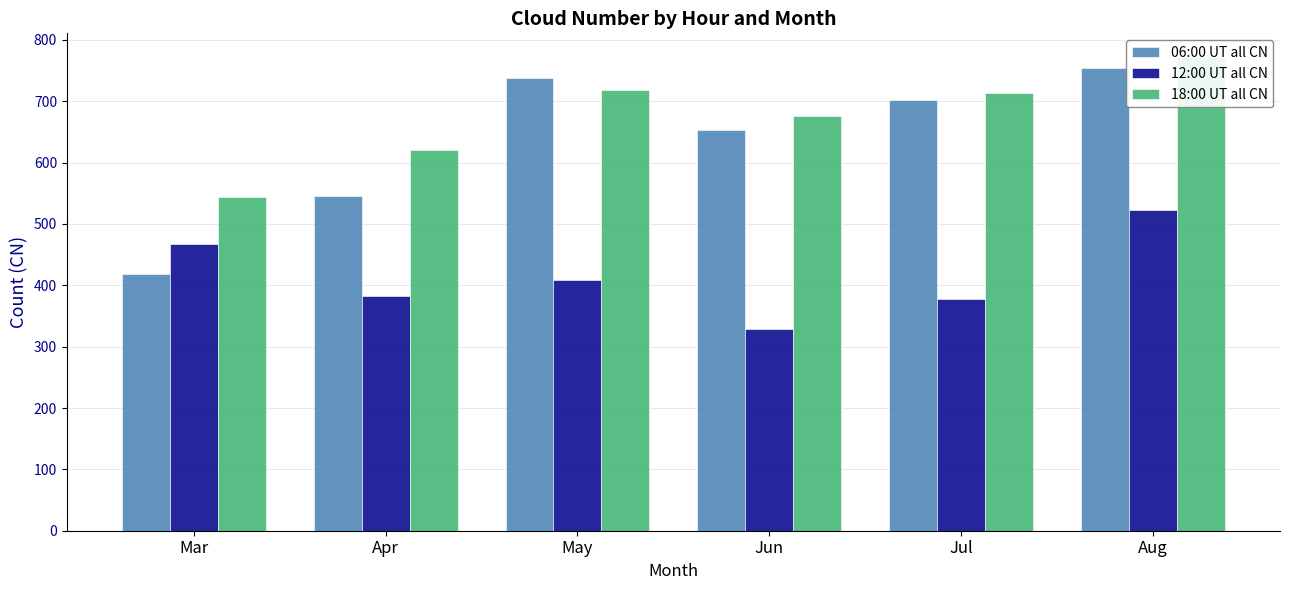

How many bars are there in total?

18